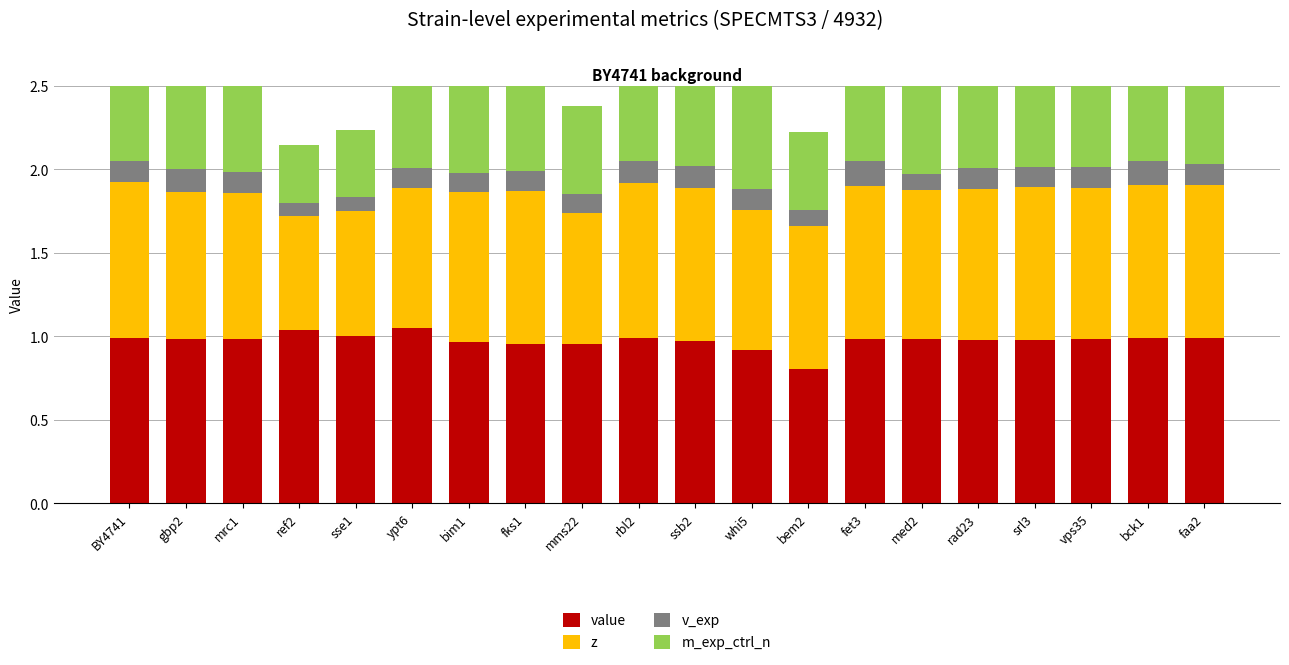

Reading right to left, extract all data points from this chart.

value: 1.0	1.0	1.0	1.0	1.0	1.0	1.0	0.8	0.9	1.0	1.0	1.0	1.0	1.0	1.1	1.0	1.0	1.0	1.0	1.0
z: 0.9	0.9	0.9	0.9	0.9	0.9	0.9	0.9	0.8	0.9	0.9	0.8	0.9	0.9	0.8	0.7	0.7	0.9	0.9	0.9
v_exp: 0.1	0.1	0.1	0.1	0.1	0.1	0.1	0.1	0.1	0.1	0.1	0.1	0.1	0.1	0.1	0.1	0.1	0.1	0.1	0.1
m_exp_ctrl_n: 0.7	0.7	0.7	0.7	0.7	0.5	0.7	0.5	0.7	0.7	0.7	0.5	0.6	0.7	0.5	0.4	0.3	0.7	0.7	0.7